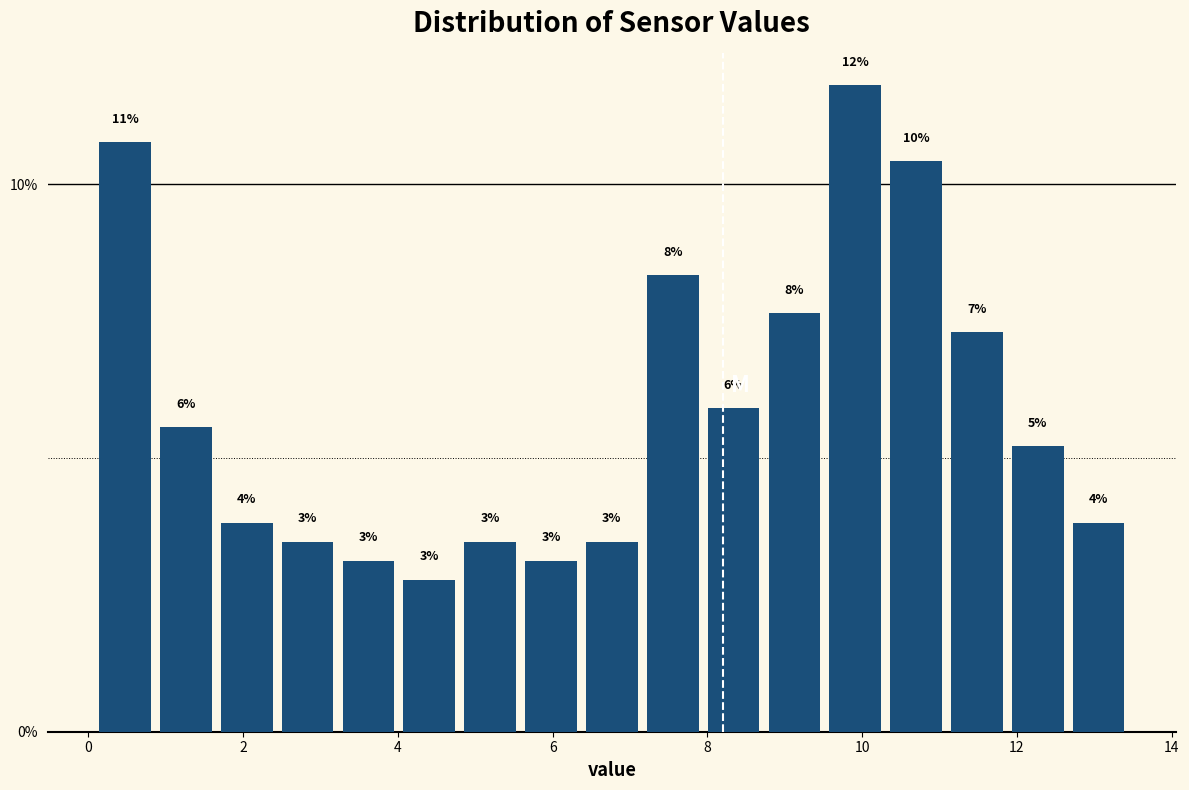

Around what value on the x-axis is the tallest bar? Give the approximate position of its centre, as read against the axis.

10.0